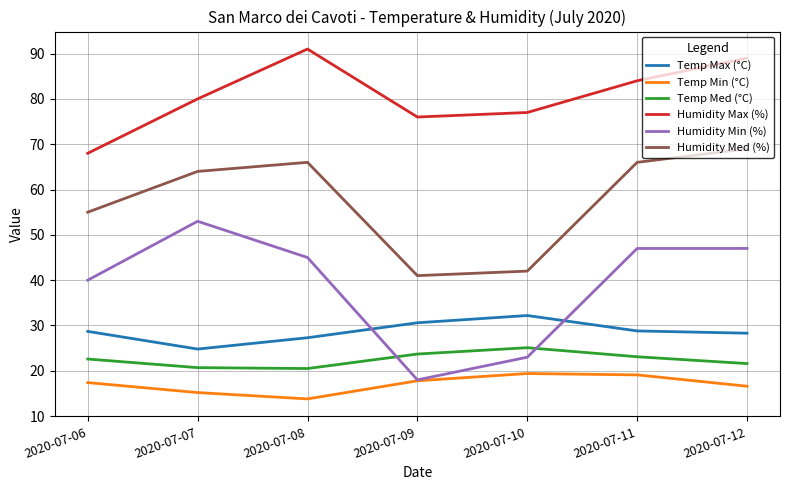

At which category does Humidity Med (%) reach its first local peak?

2020-07-08